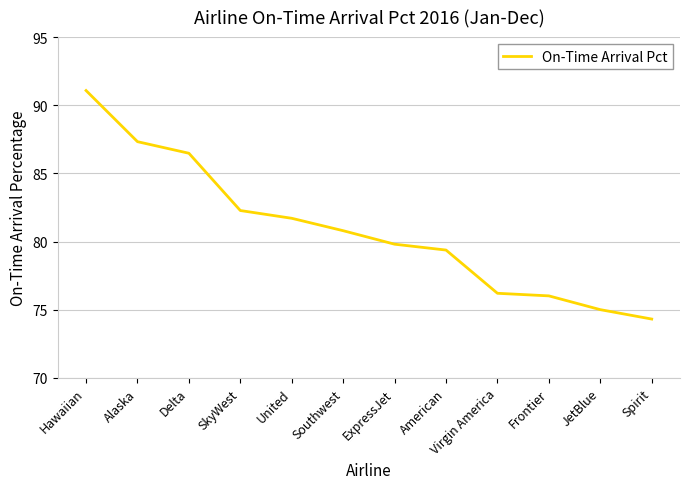

True or false: the data shows 87.3 at Alaska.

True